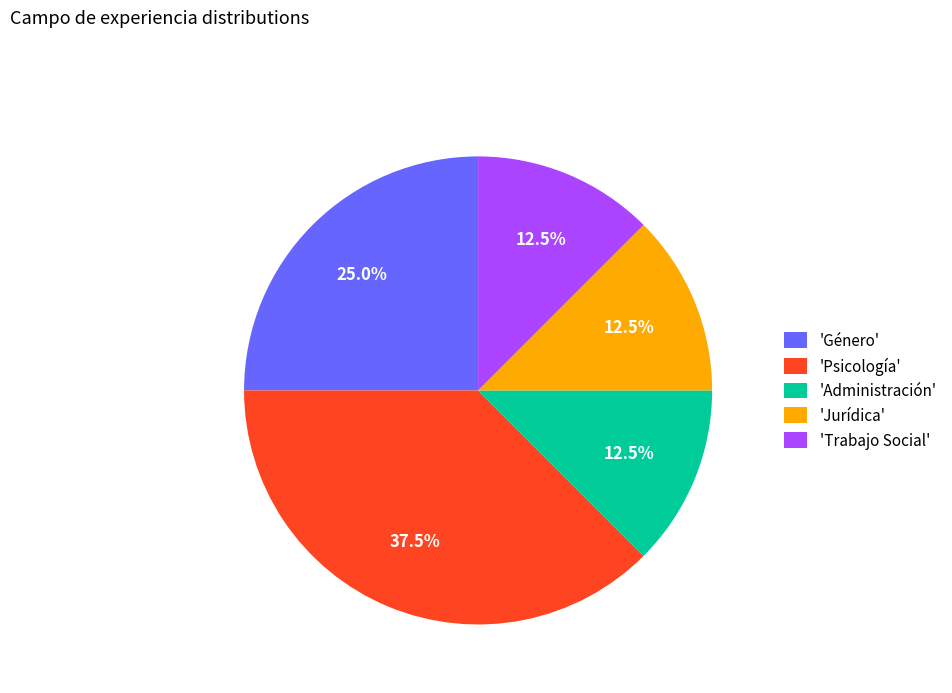

Is there a majority slice in this chart?

No